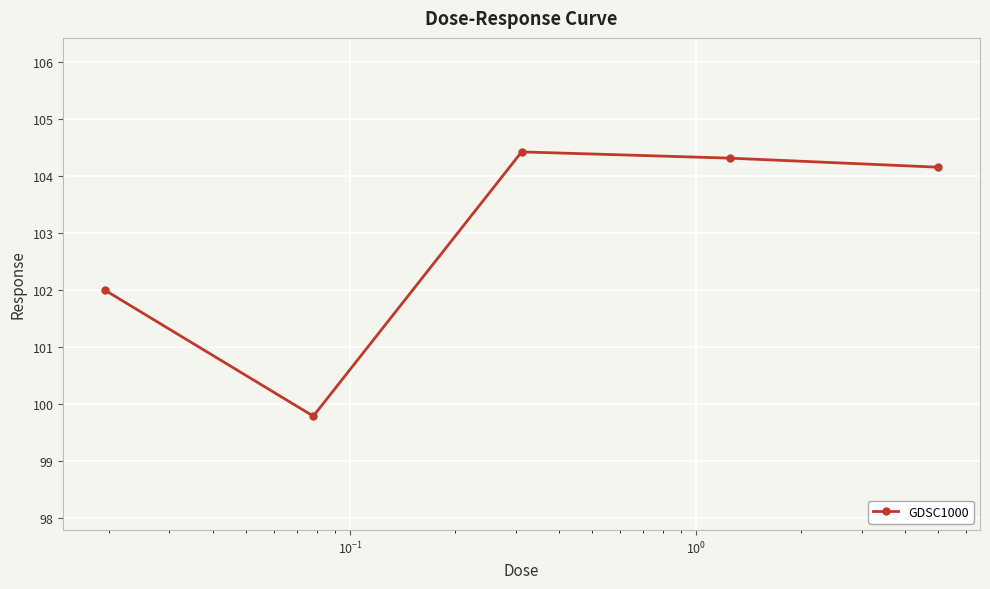

What is the value of the 4th point from the left?

104.3